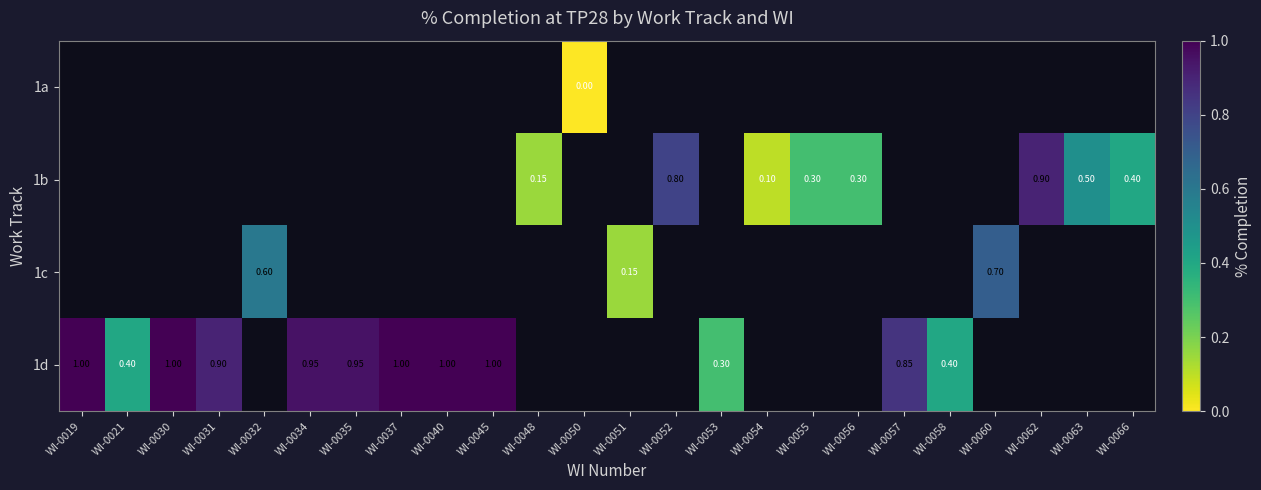

What is the greatest value displayed?

1.0